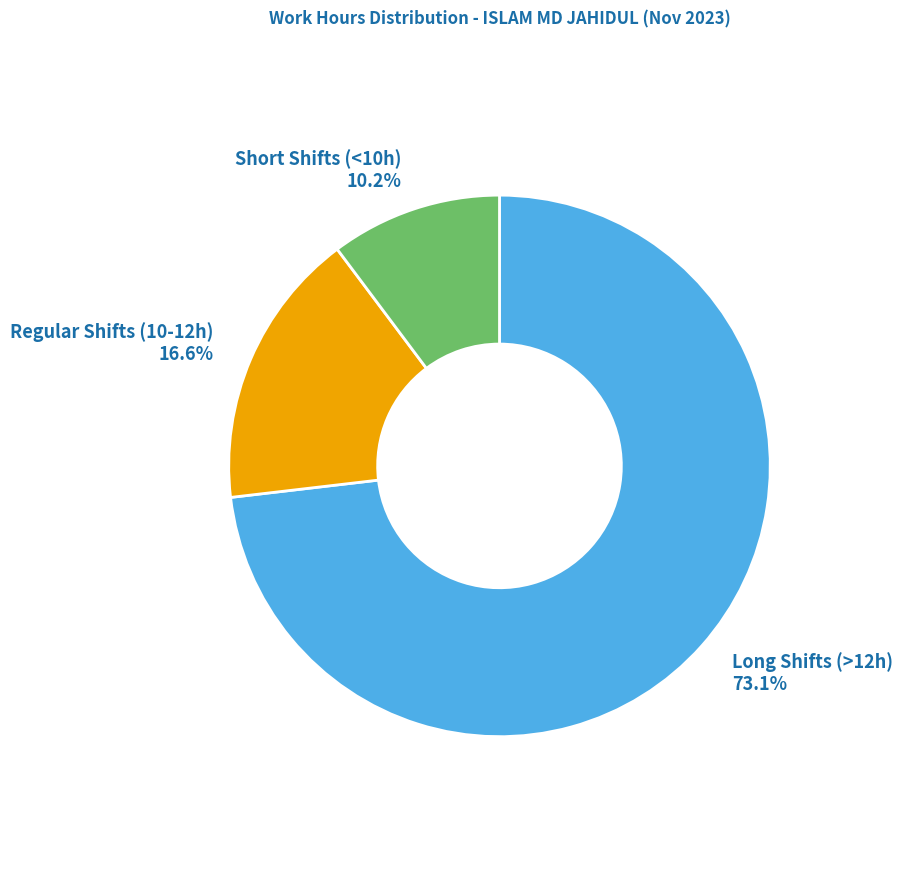

Rank the categories by value from highest to lowest.

Long Shifts (>12h), Regular Shifts (10-12h), Short Shifts (<10h)